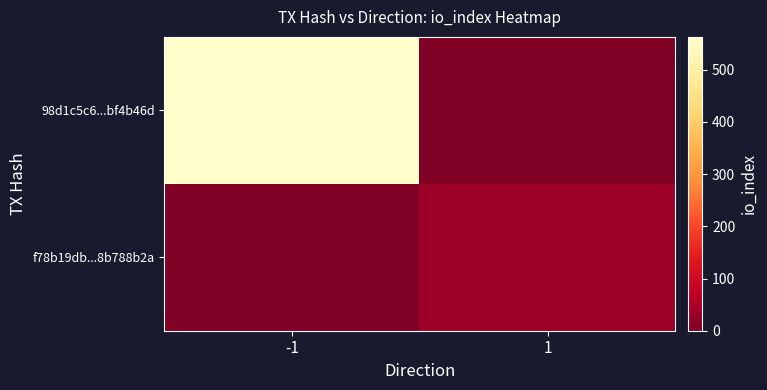

What is the spread (max minus min) of values at 1?

34